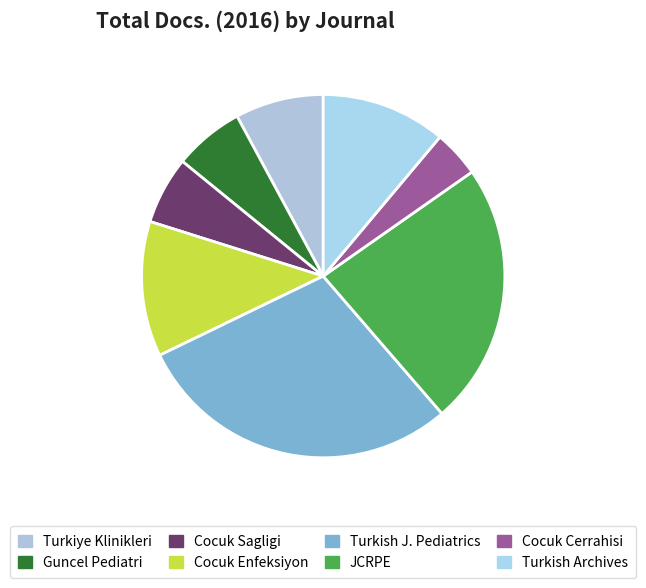

Which slice is the largest?

Turkish Journal of Pediatrics